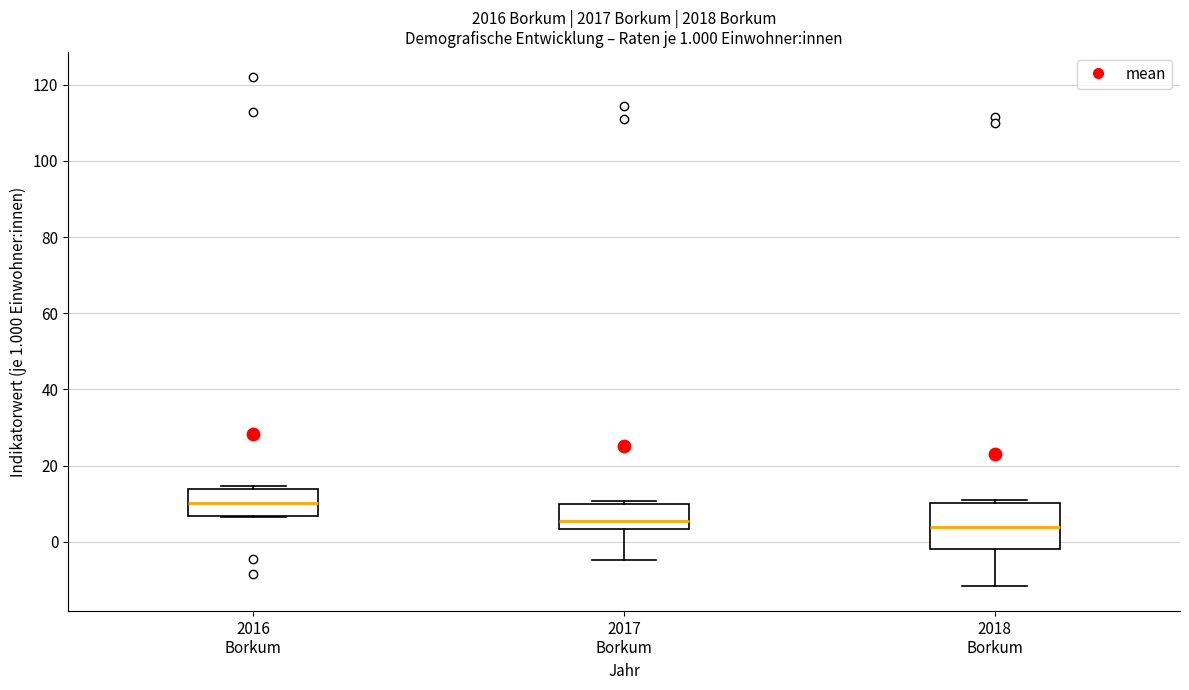

Which box's median line is the highest?

2016 Borkum